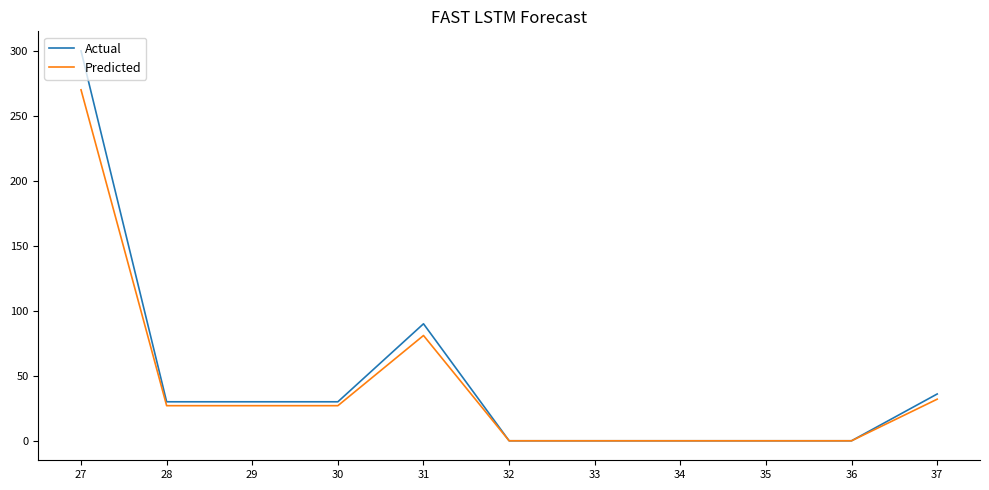

Which series has the largest range (max minus min)?

Actual